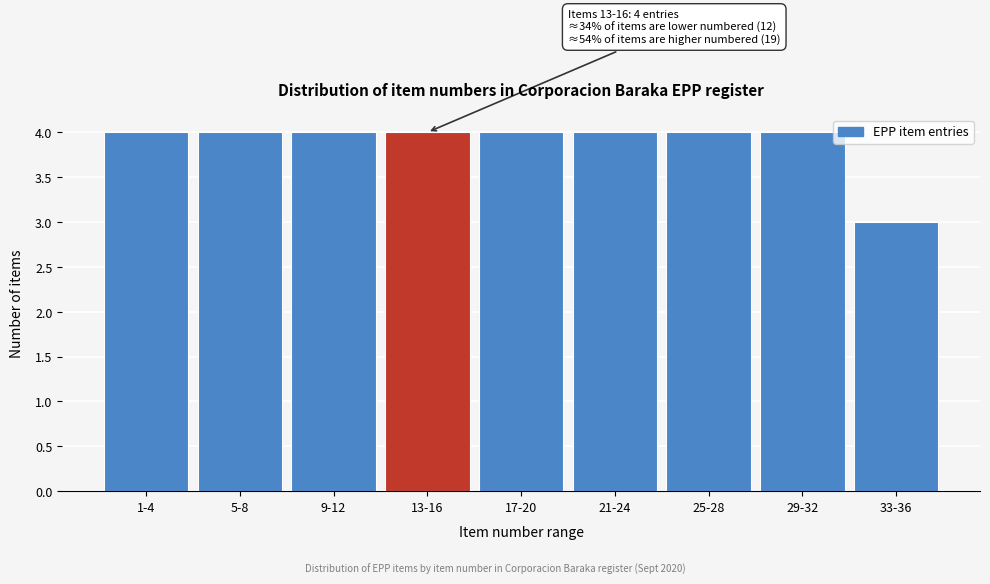

Reading left to right, what are all the values shown in this chart?

1-4=4	5-8=4	9-12=4	13-16=4	17-20=4	21-24=4	25-28=4	29-32=4	33-36=3